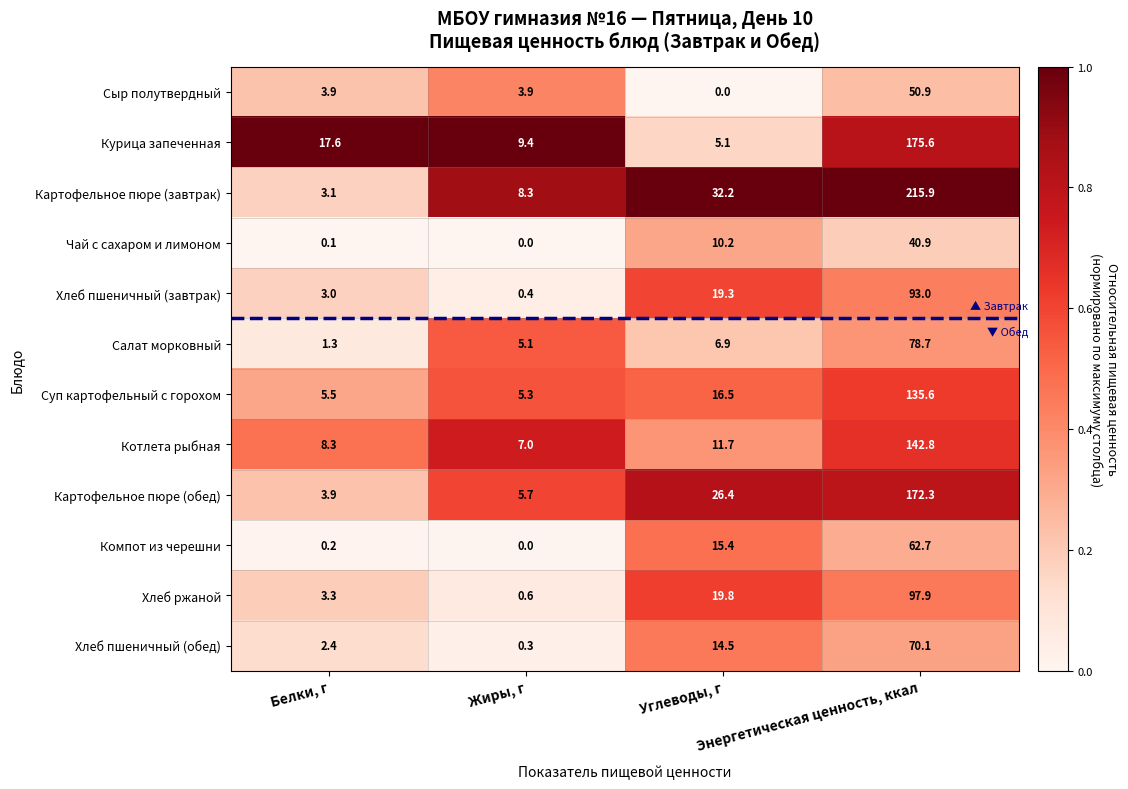

Which series has the largest range (max minus min)?

Картофельное пюре (завтрак)